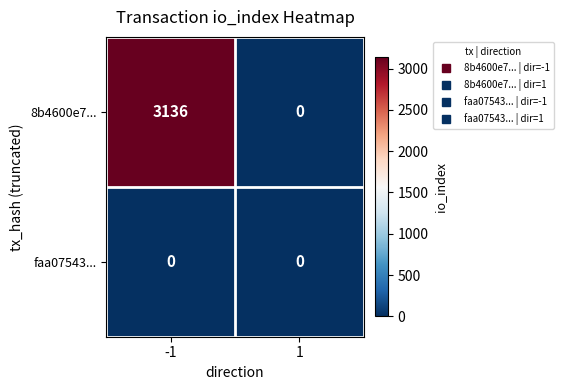

True or false: faa07543... has a value of 0 at -1.

True